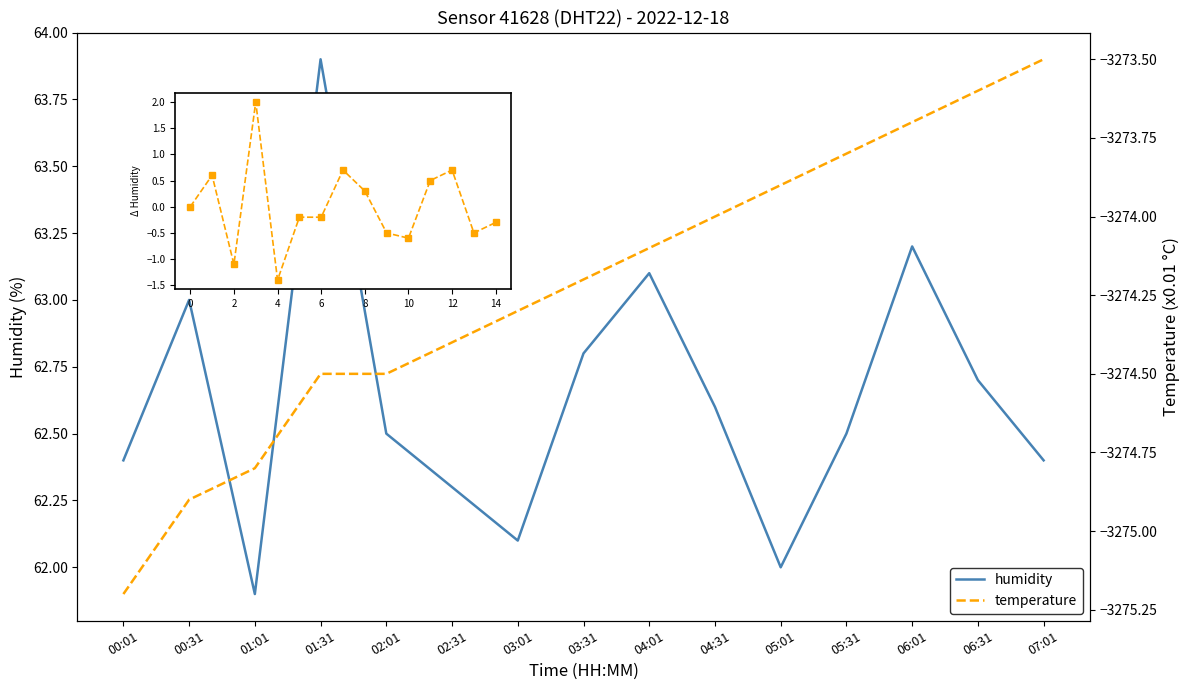

Where is the first local minimum for humidity diff?

2